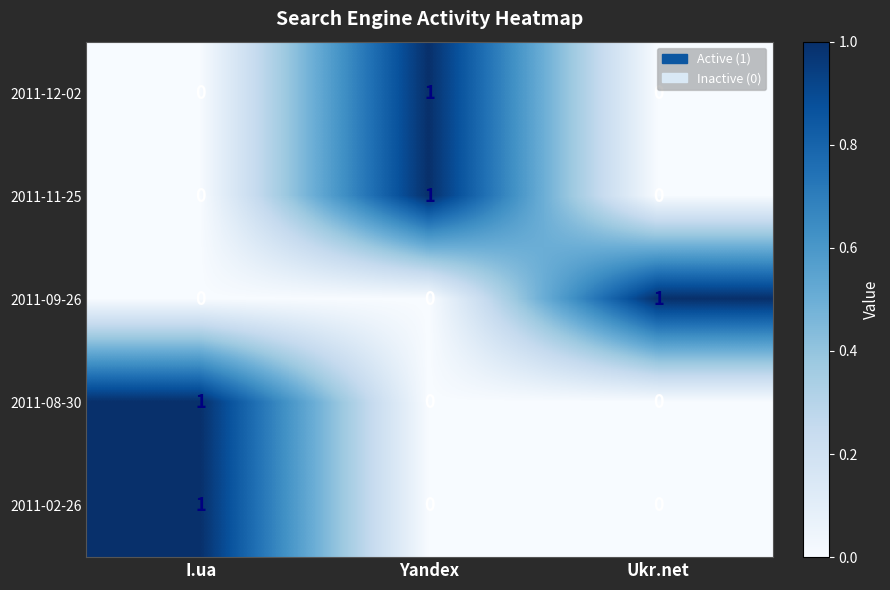

The value of 2011-12-02 at Yandex is 1. True or false?

True